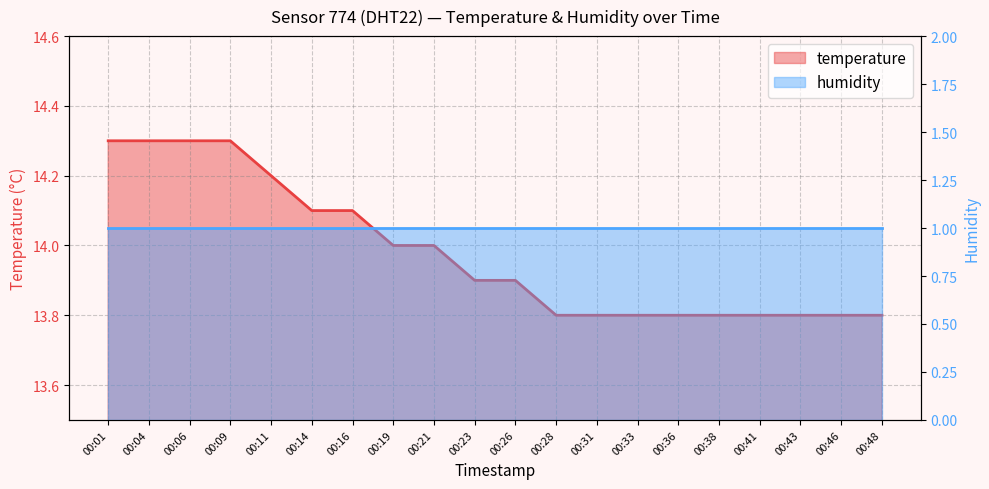

List the labels in order of value, largest first.

00:01, 00:04, 00:06, 00:09, 00:11, 00:14, 00:16, 00:19, 00:21, 00:23, 00:26, 00:28, 00:31, 00:33, 00:36, 00:38, 00:41, 00:43, 00:46, 00:48